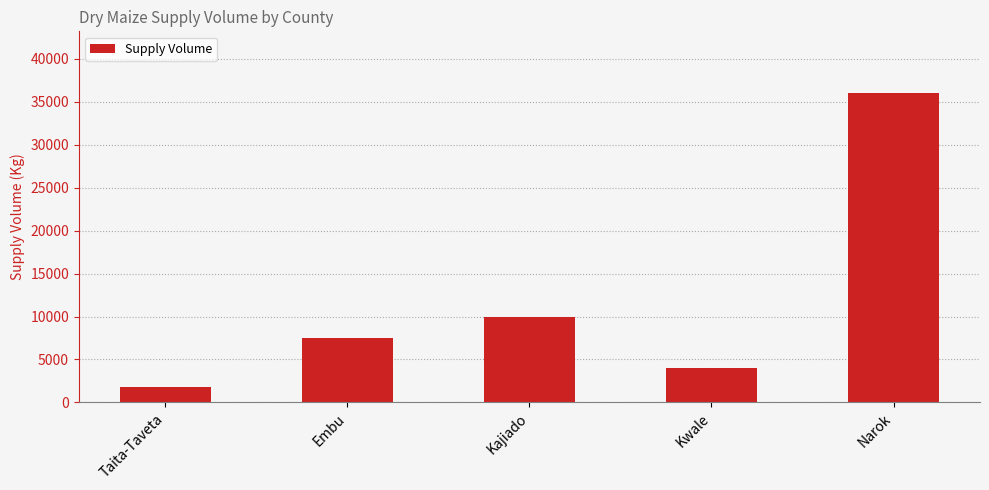

What is the change in value from Taita-Taveta to Narok?

+34200